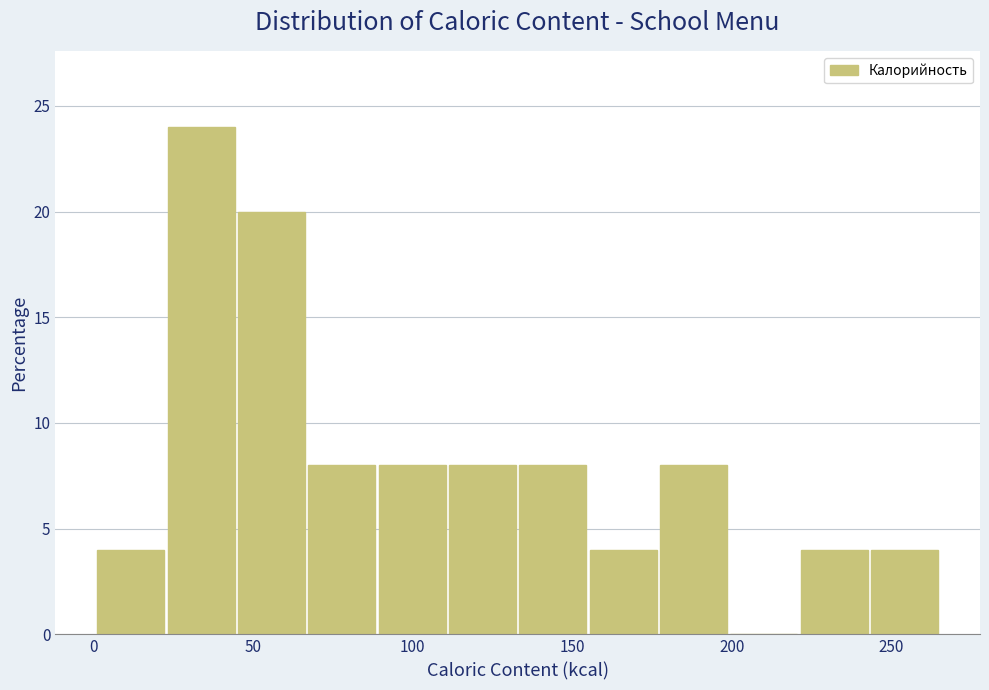

Reading left to right, list every bar in this chart as the range it spans on the x-axis followed by its height. Neither the bar edges nor the heights are printed on the chart, so give them approximately, as read against the axes.

0 to 25: 4
25 to 45: 24
45 to 65: 20
65 to 90: 8
90 to 110: 8
110 to 135: 8
135 to 155: 8
155 to 180: 4
180 to 200: 8
200 to 220: 0
220 to 245: 4
245 to 265: 4